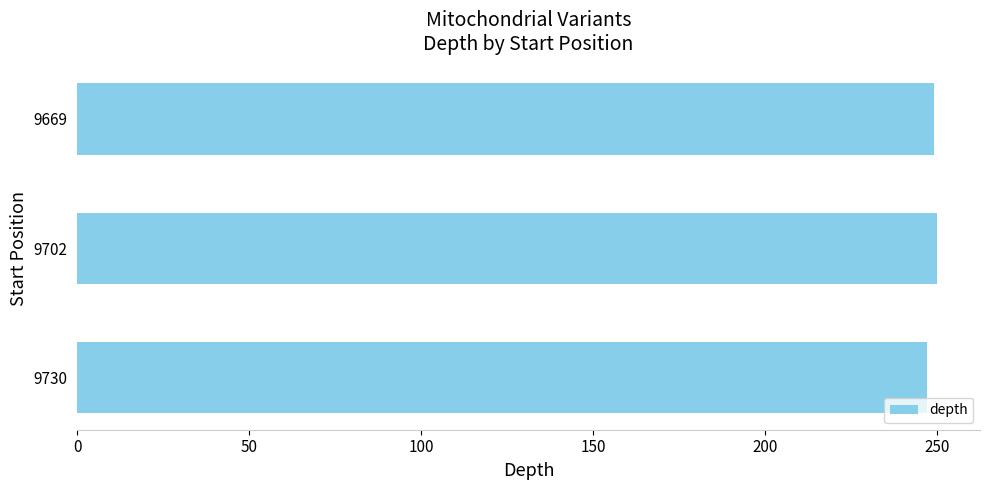

Is it true that the value at 9669 is 80?

False